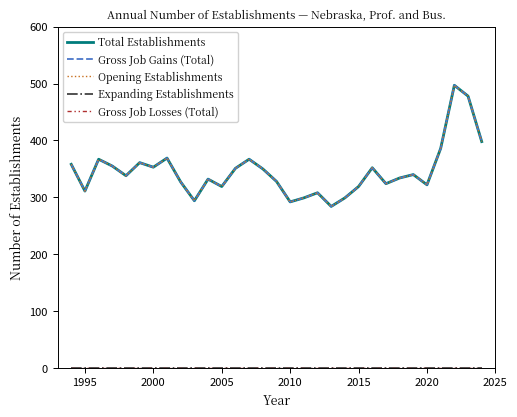

What is the minimum value for Gross Job Gains (Total)?

284